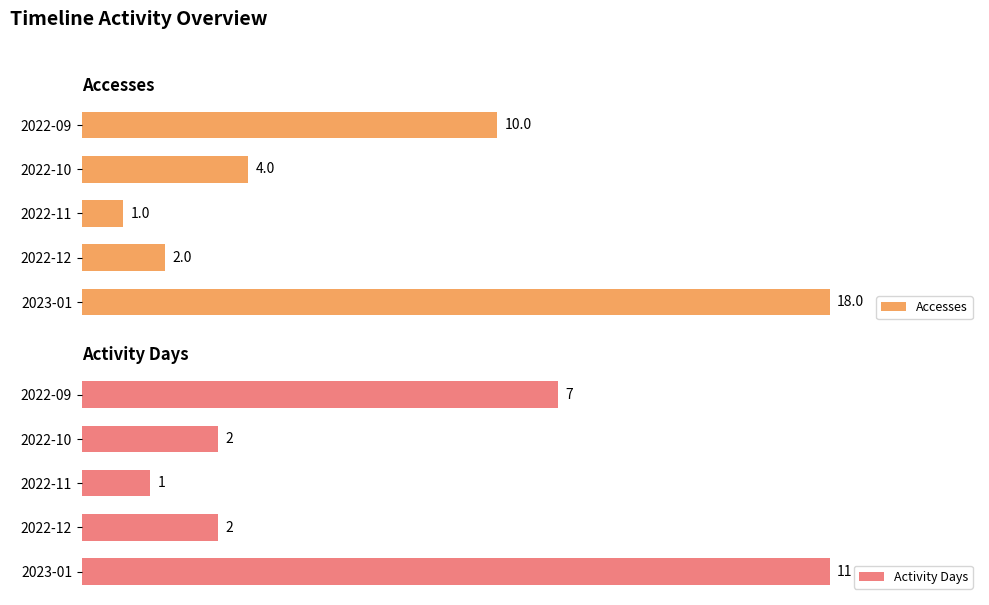

Count the number of data series in this chart.

2